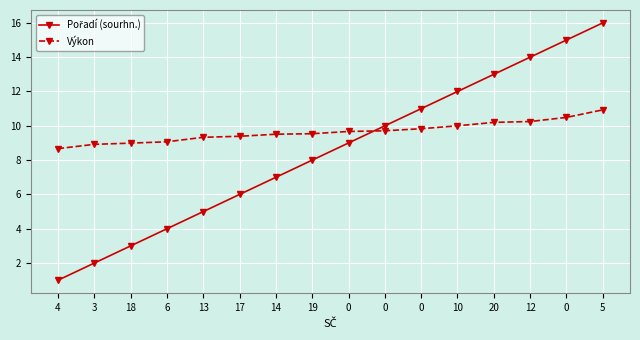

What is the difference between the Pořadí (sourhn.) values at 0 and 19?

1.0